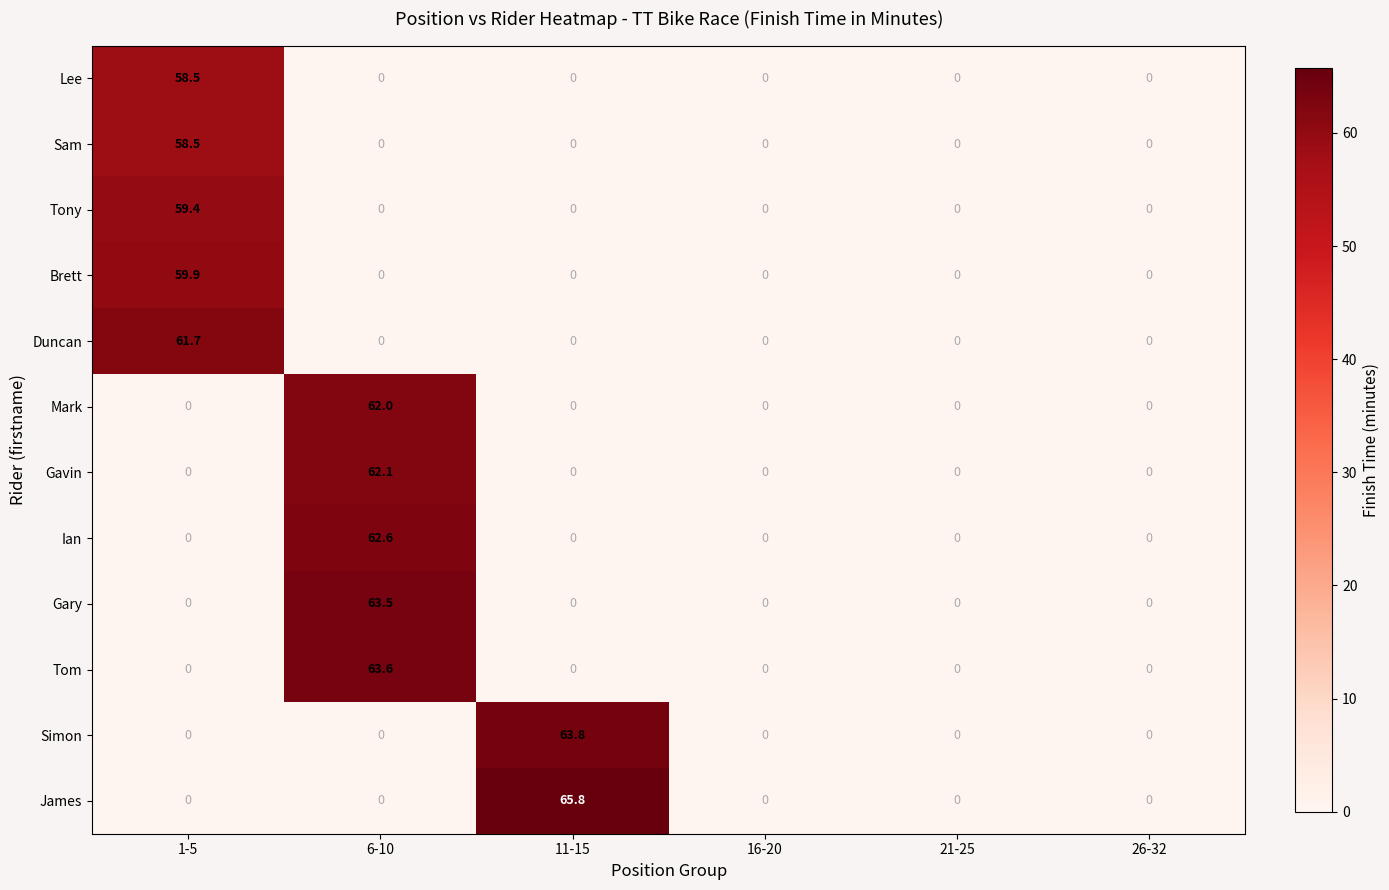

What is the total value across all series at 6-10?

313.8